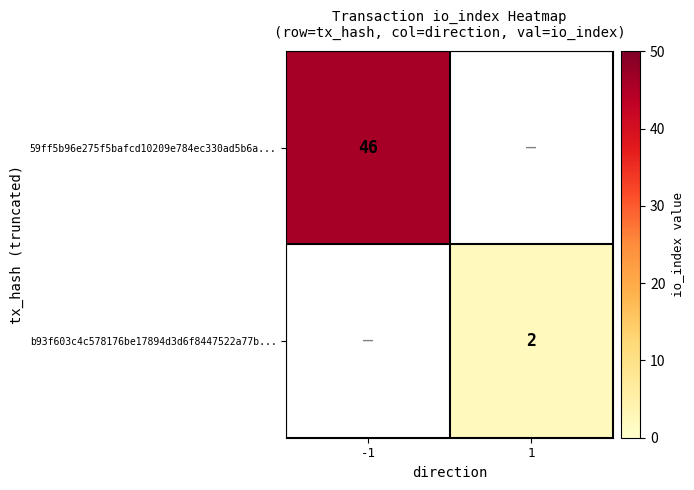

True or false: b93f603c4c578176be17894d3d6f8447522a77b... has a value of 3 at 1.

False